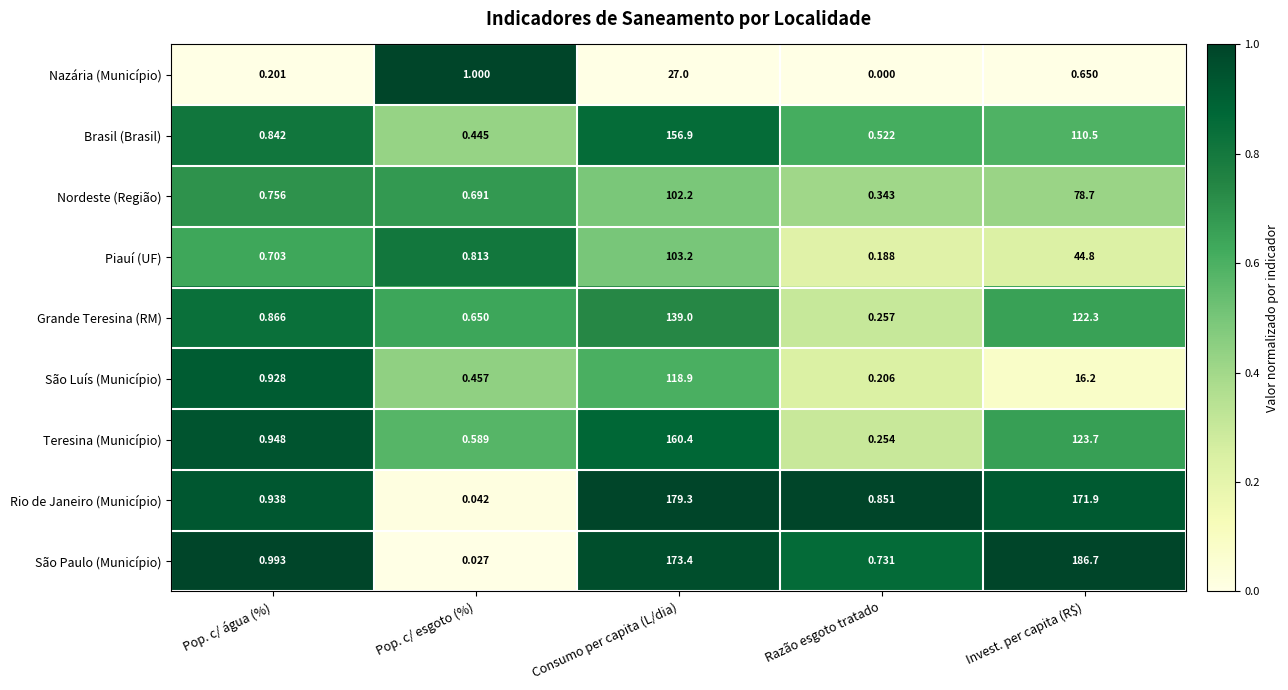

Which label corresponds to the largest value in the chart?

Invest. per capita (R$)